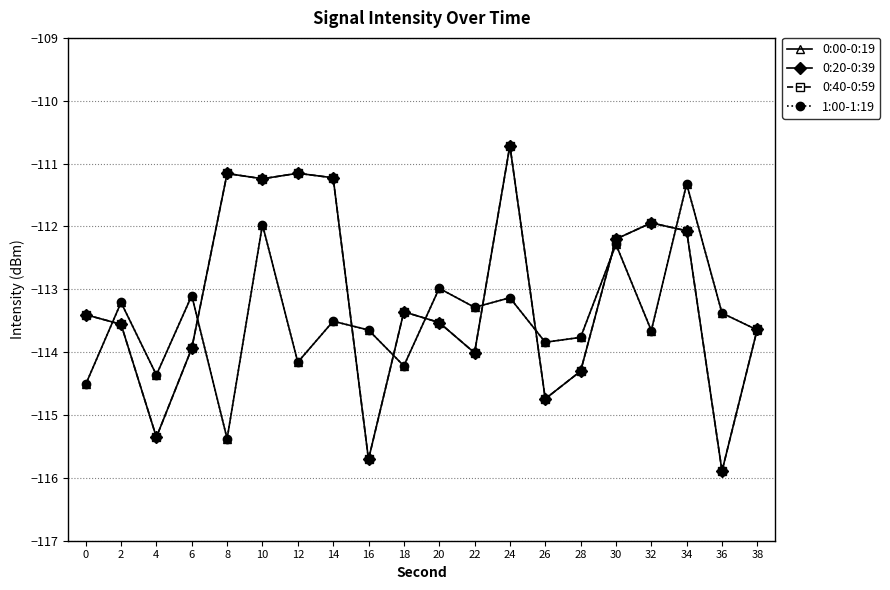

List the series in order of their peak value, highest first.

0:20-0:39, 0:40-0:59, 0:00-0:19, 1:00-1:19